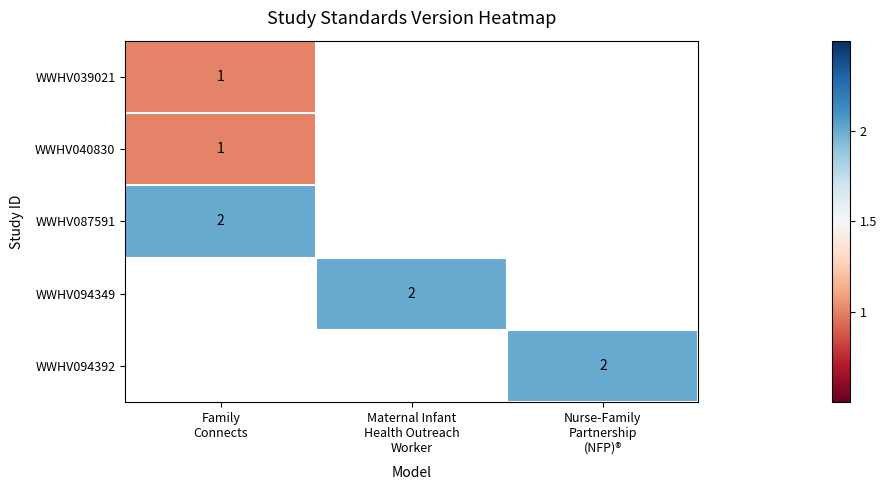

List the labels in order of WWHV087591 value, smallest first.

Family Connects, Maternal Infant Health Outreach Worker, Nurse-Family Partnership (NFP)®